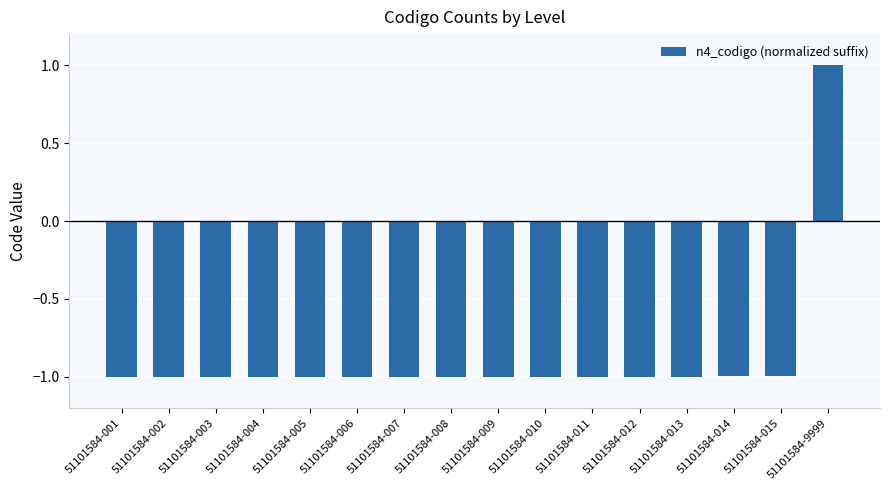

Is it true that the value at 51101584-9999 is 1.0?

True